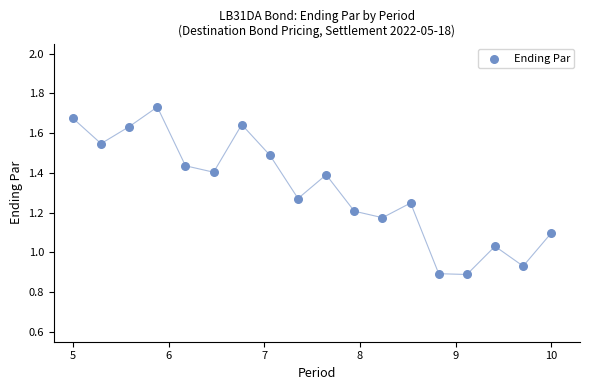

What is the range of X values (max minus min)?

5.0